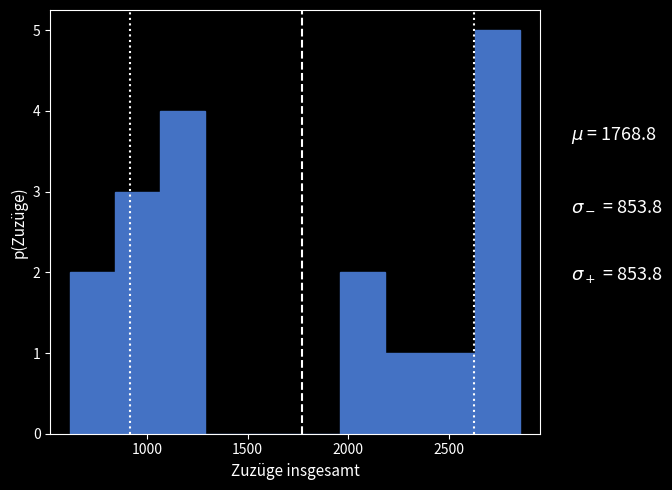

Reading left to right, transcribe this chart: for each bar, give the range it covers on the x-axis and its height. Neither the bar edges nor the heights are printed on the chart, so give them approximately, as read against the axes.

600 to 850: 2
850 to 1050: 3
1050 to 1300: 4
1300 to 1500: 0
1500 to 1750: 0
1750 to 1950: 0
1950 to 2200: 2
2200 to 2400: 1
2400 to 2650: 1
2650 to 2850: 5